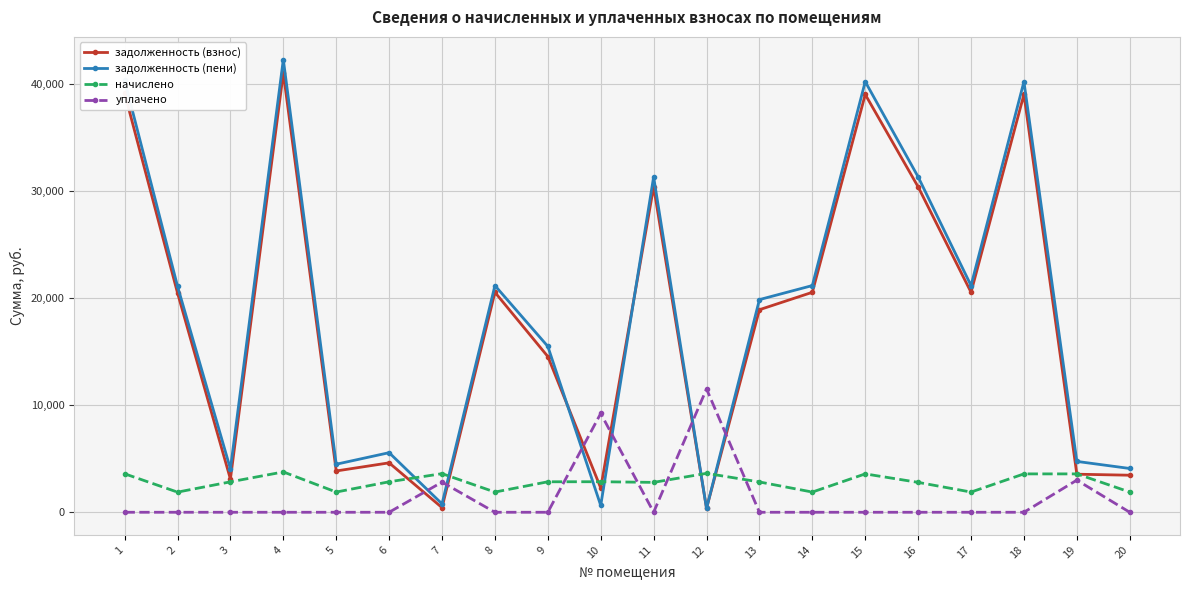

What is the approximate value of задолженность (пени) at 15?

40199.5